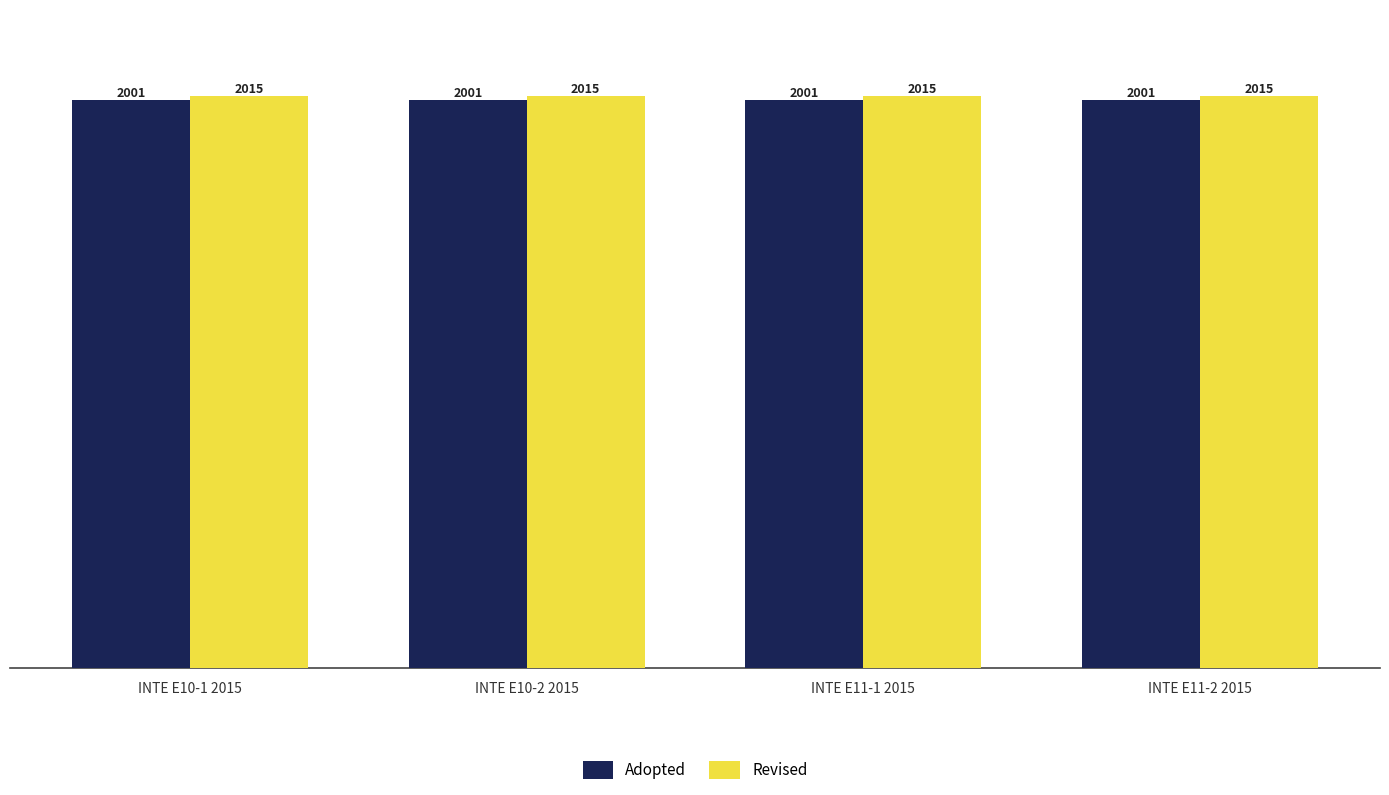

True or false: Revised has a value of 3349 at INTE E10-2 2015.

False